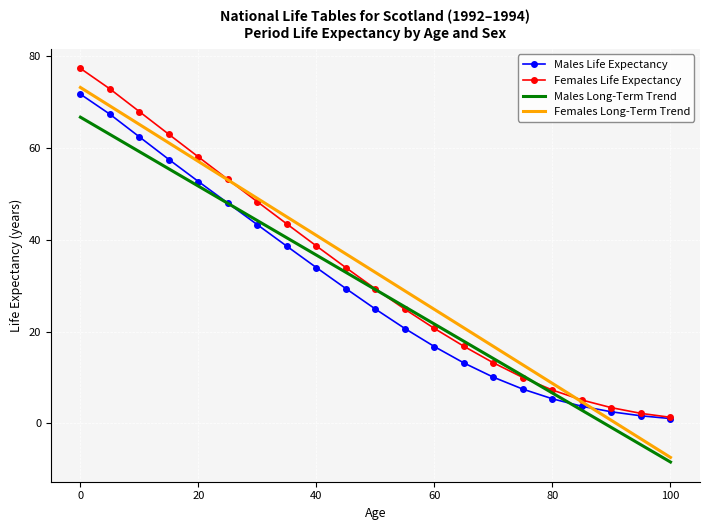

What is the maximum value for Males Life Expectancy?

71.7